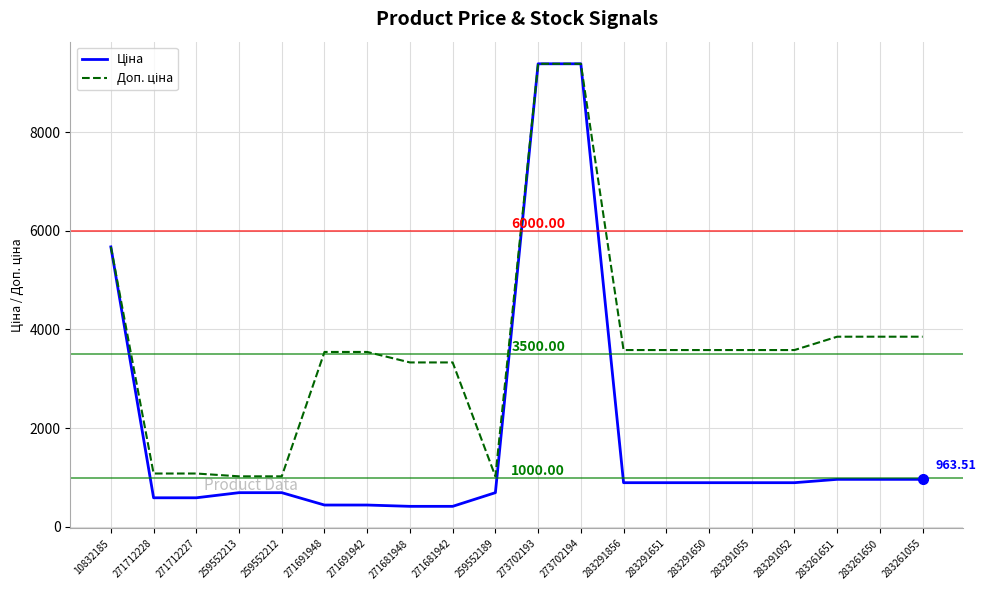

What is the total value across all series at 259552213?

1718.3